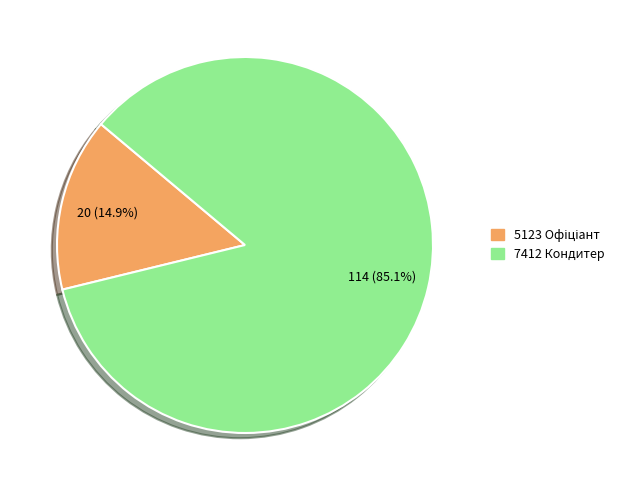

What portion of the pie excludes 7412 Кондитер?

14.9%